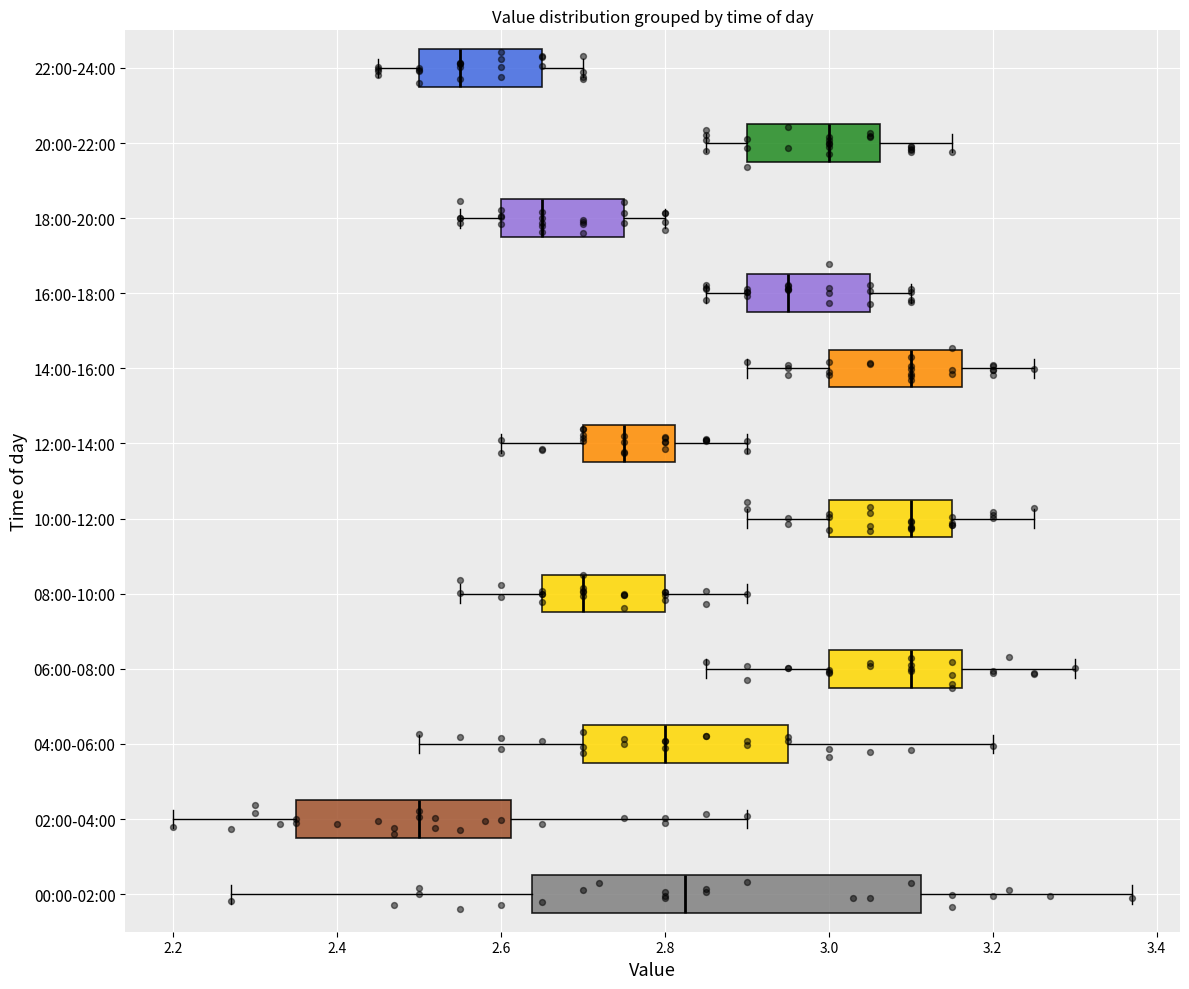

Which box has the furthest to the left median line?

02:00-04:00